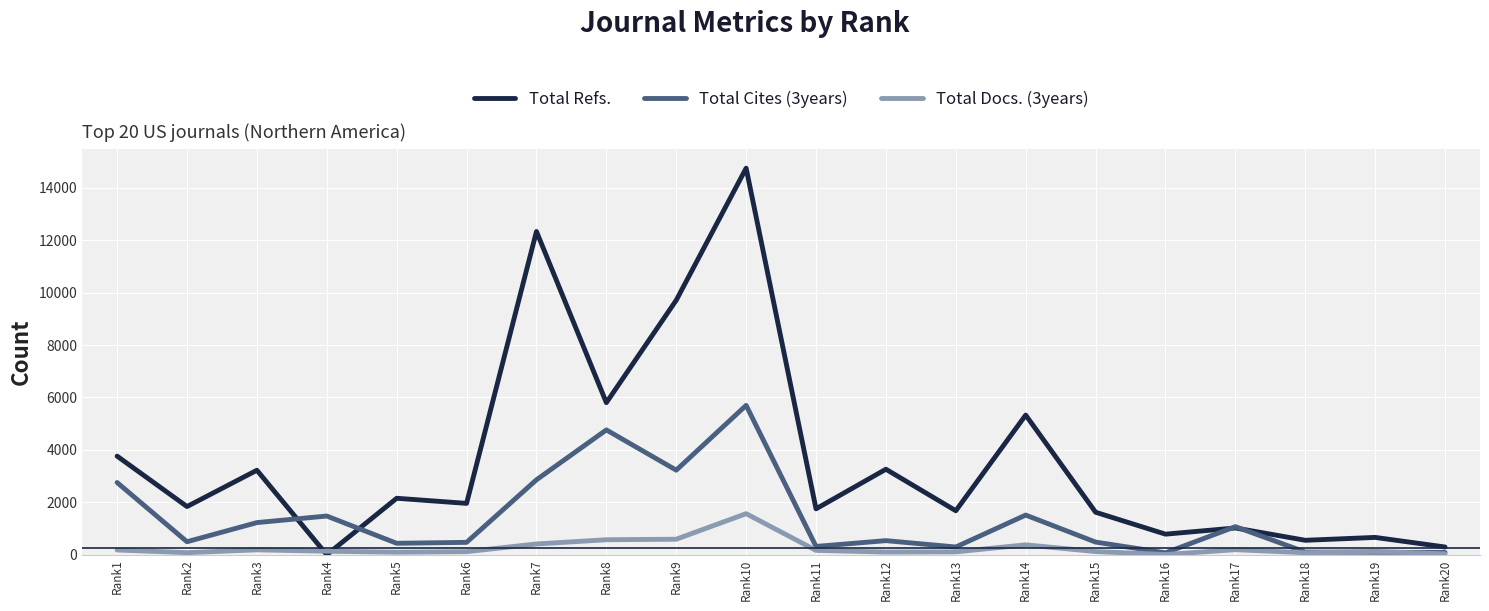

List the series in order of their peak value, highest first.

Total Refs., Total Cites (3years), Total Docs. (3years)